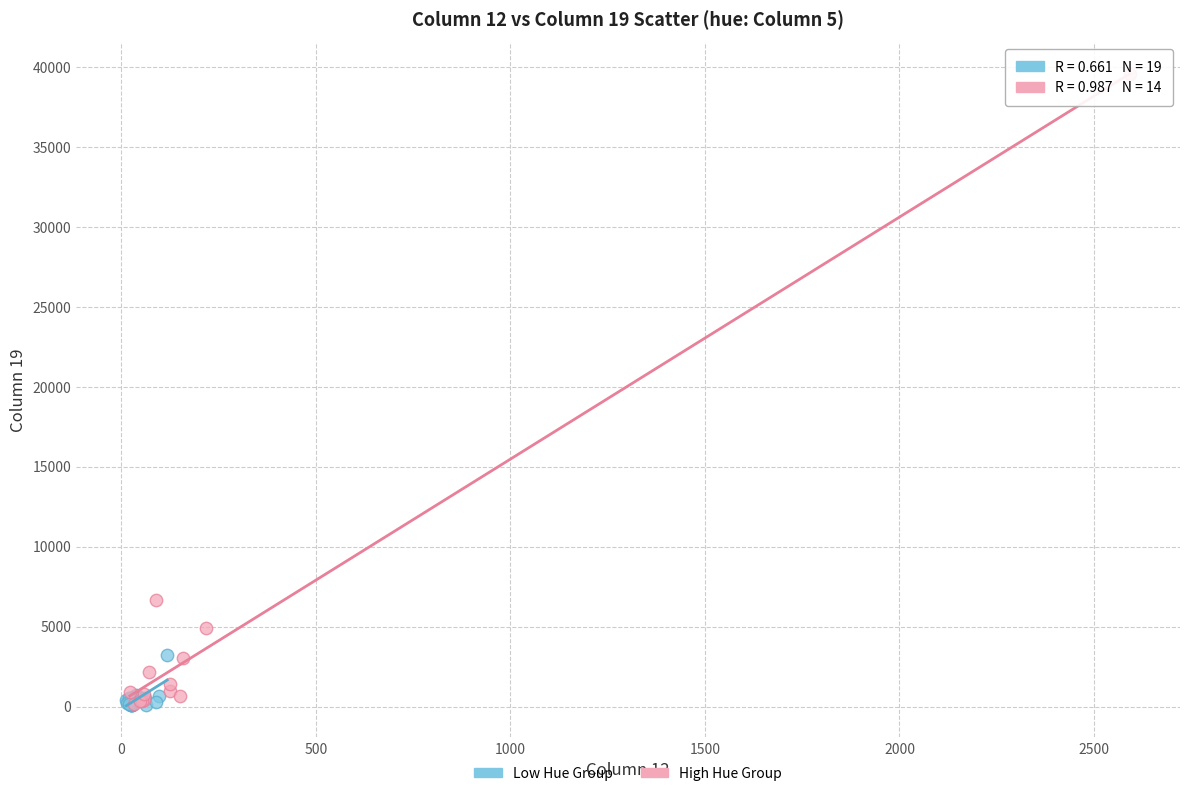

Which series has the widest spread of Y values?

High Hue Group